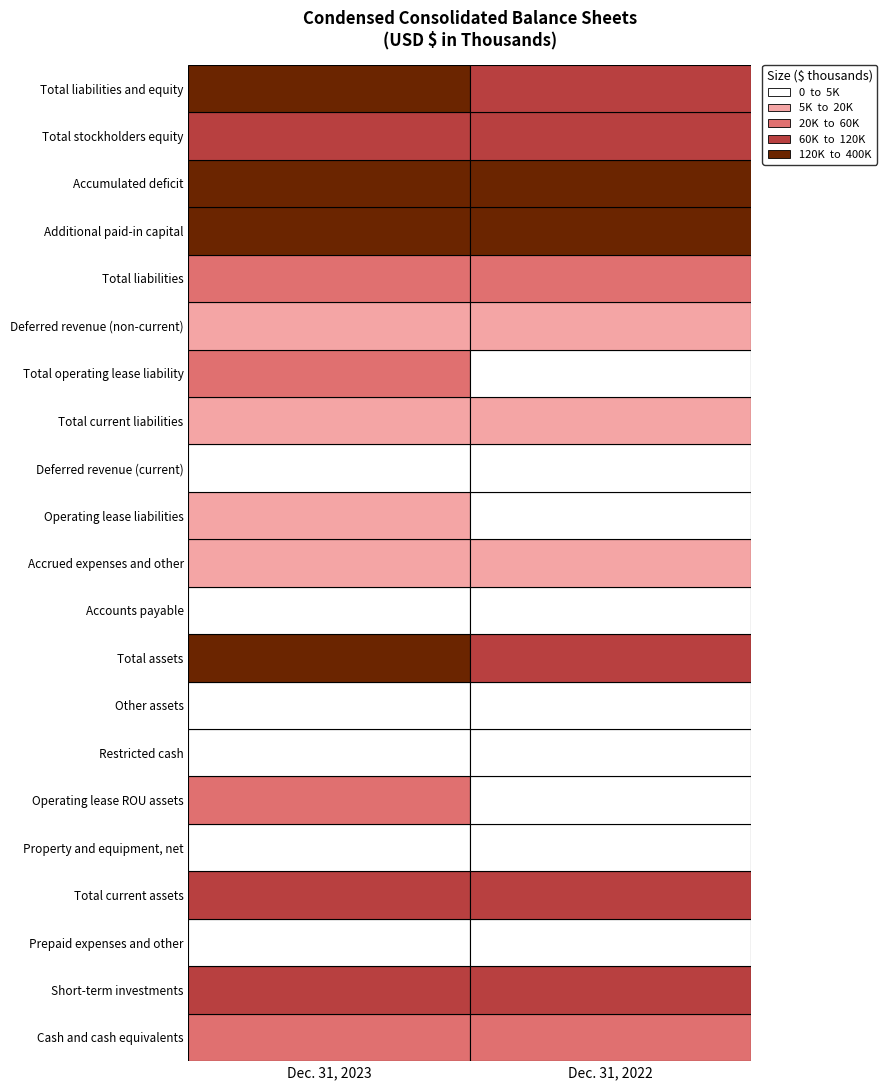

Reading left to right, list all the values displayed in this chart.

Cash and cash equivalents: 0=22353	1=32550
Short-term investments: 0=80400	1=65344
Prepaid expenses and other: 0=2068	1=2935
Total current assets: 0=104821	1=100829
Property and equipment, net: 0=2043	1=2243
Operating lease ROU assets: 0=33233	1=2223
Restricted cash: 0=1392	1=1392
Other assets: 0=1111	1=3281
Total assets: 0=142600	1=109968
Accounts payable: 0=3131	1=2616
Accrued expenses and other: 0=9374	1=9030
Operating lease liabilities: 0=5434	1=1549
Deferred revenue (current): 0=1658	1=1275
Total current liabilities: 0=19597	1=14470
Total operating lease liability: 0=21447	1=667
Deferred revenue (non-current): 0=12136	1=14077
Total liabilities: 0=53180	1=29214
Additional paid-in capital: 0=400685	1=329387
Accumulated deficit: 0=-311355	1=-248675
Total stockholders equity: 0=89420	1=80754
Total liabilities and equity: 0=142600	1=109968